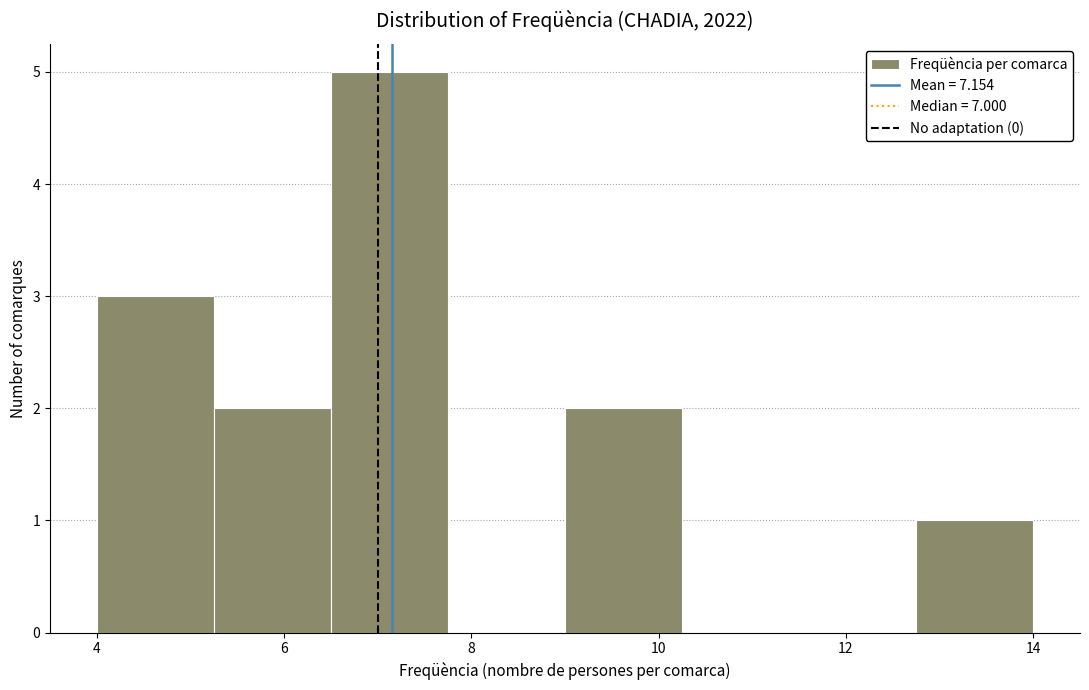

Over which range of the x-axis is the bar tallest?

6.50 to 7.75